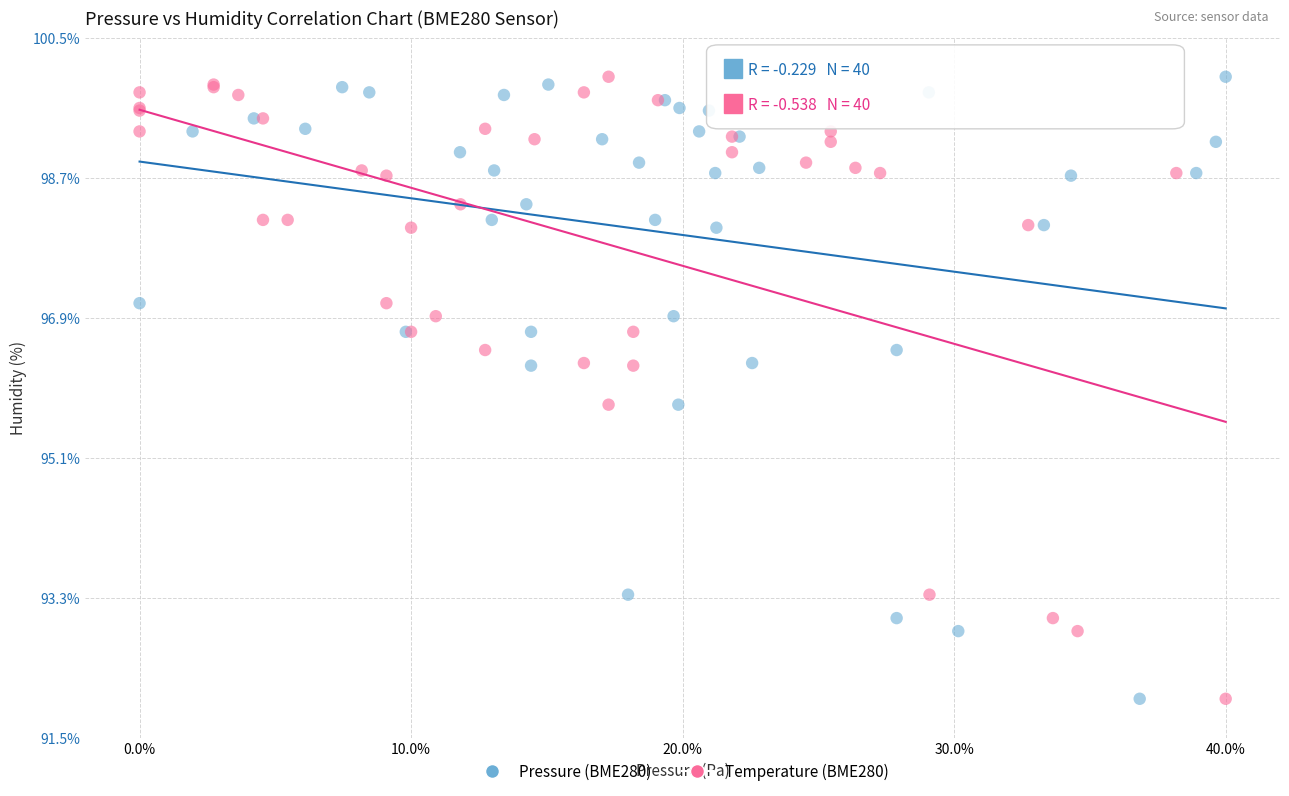

What are all the series names shown in the legend?

Pressure (BME280), Temperature (BME280)